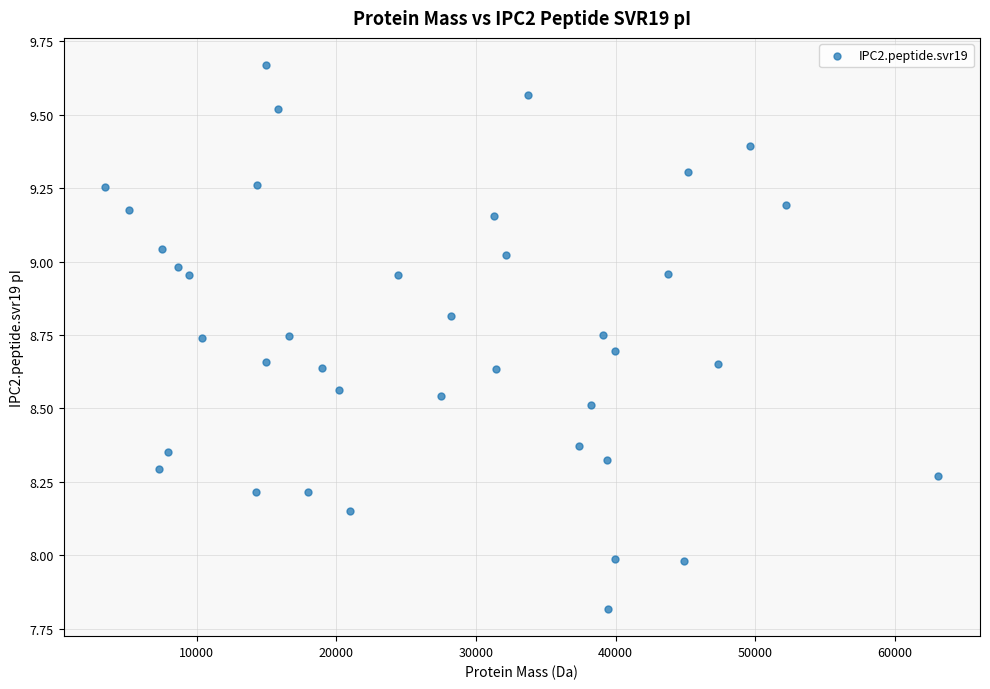

What is the range of X values (max minus min)?

59683.3